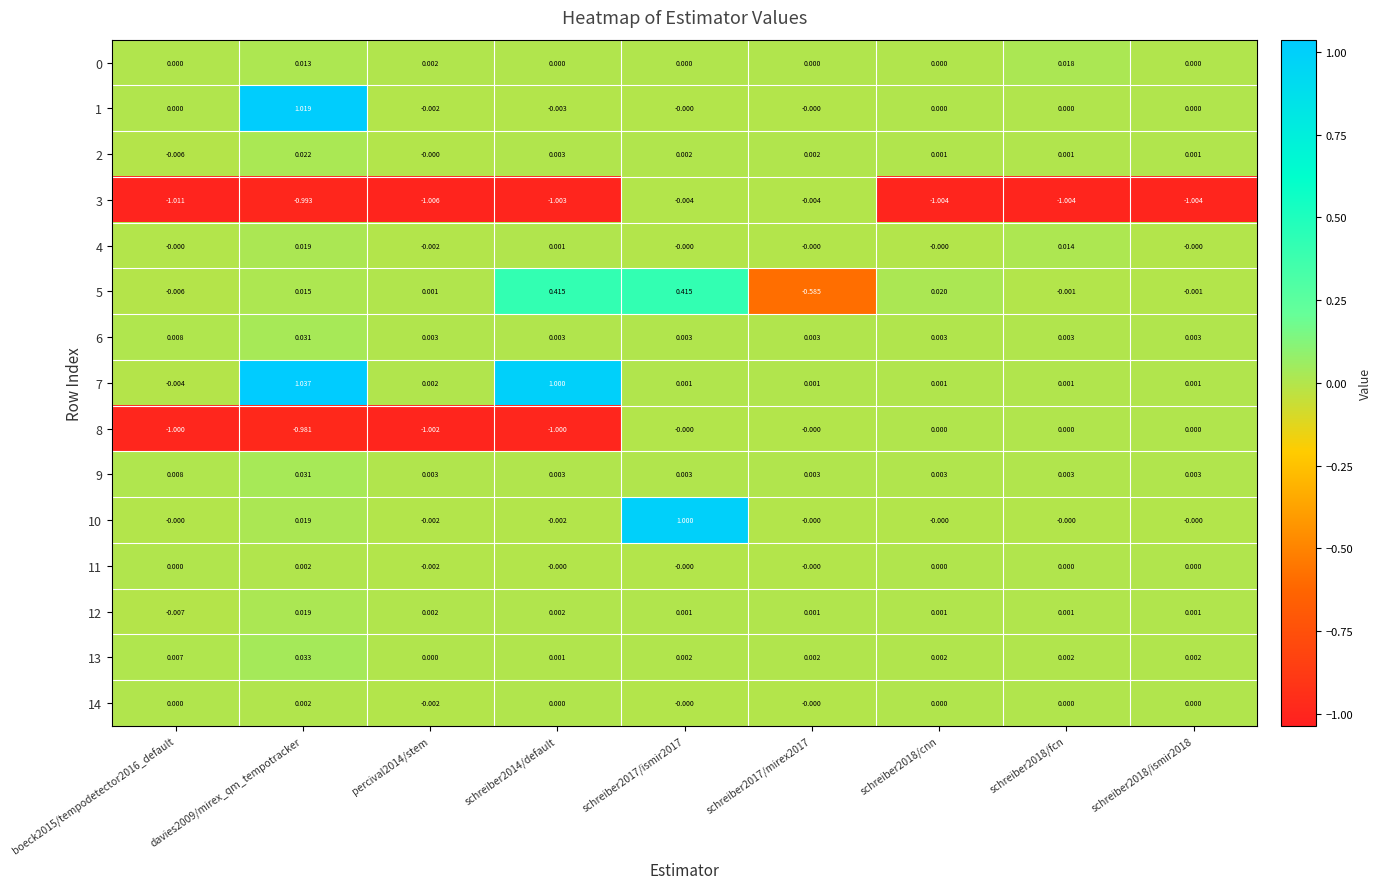

Is the value of 1 at schreiber2017/mirex2017 greater than the value of 5 at schreiber2017/mirex2017?

Yes